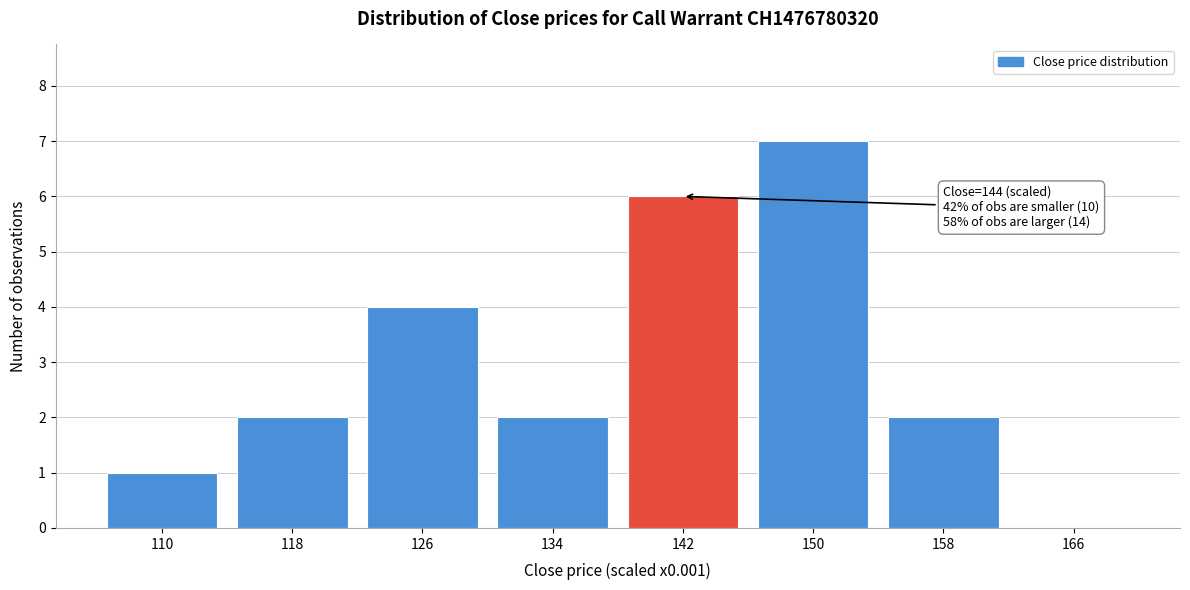

Reading right to left, list all the values displayed in this chart.

166=0	158=2	150=7	142=6	134=2	126=4	118=2	110=1